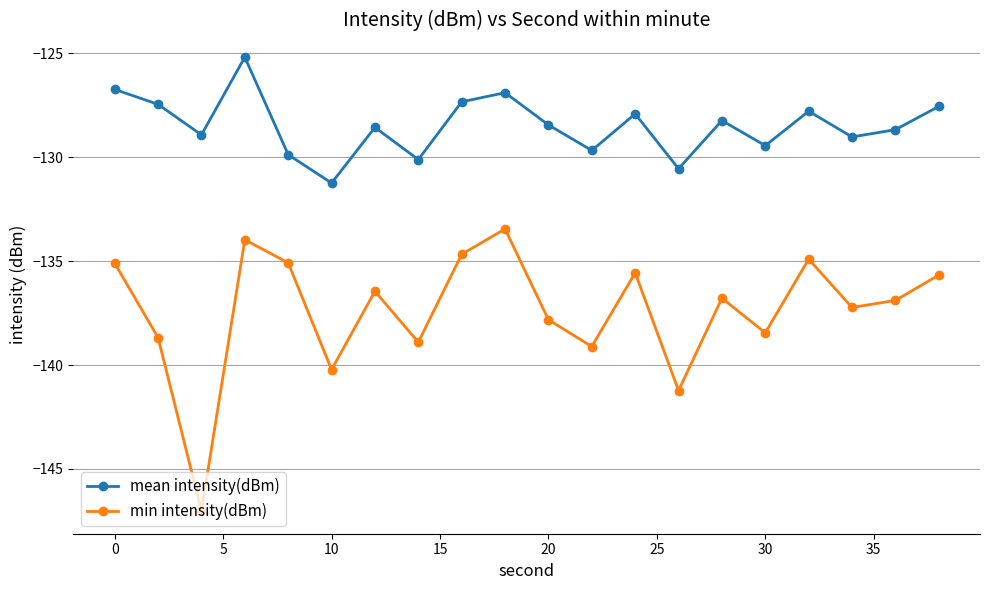

What is the lowest value of the mean intensity(dBm) series?

-131.2